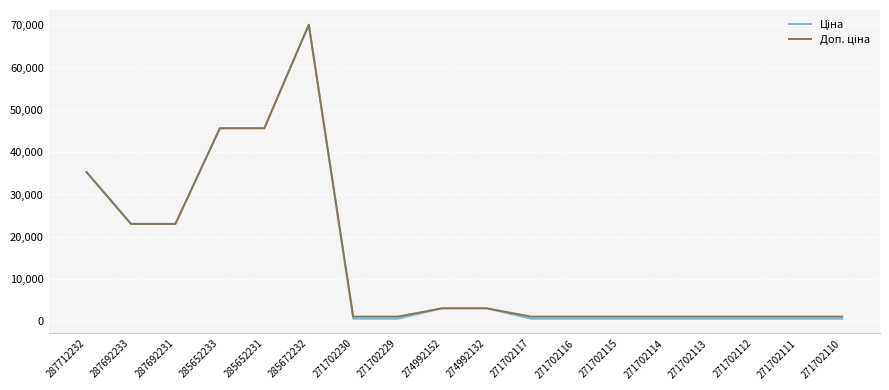

What is the total value across all series at 285672232?

140363.2